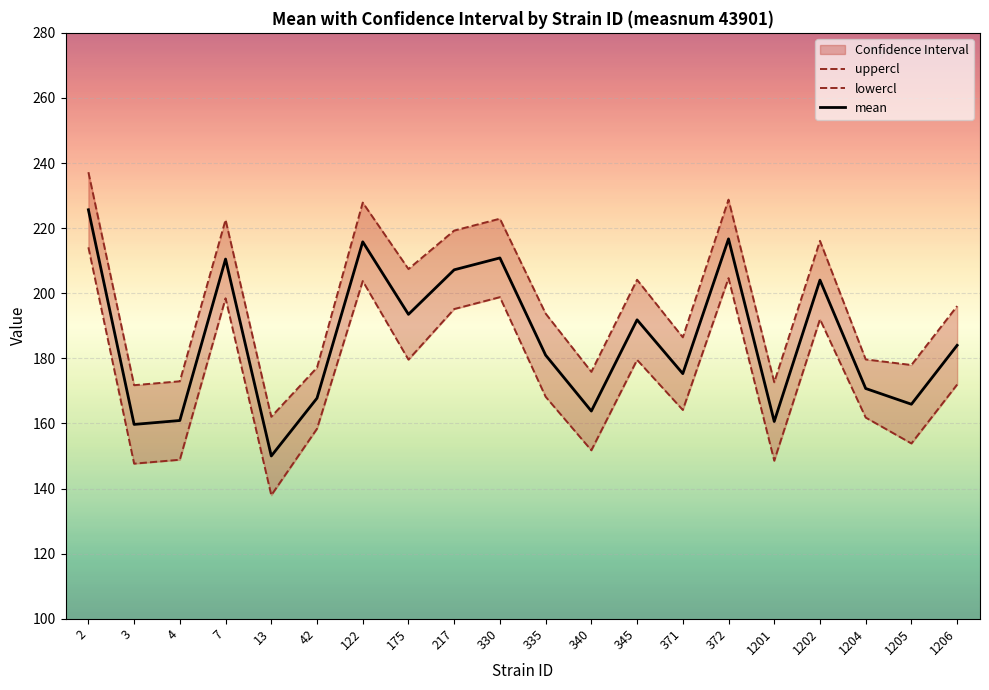

Which series has the widest spread of values?

lowercl